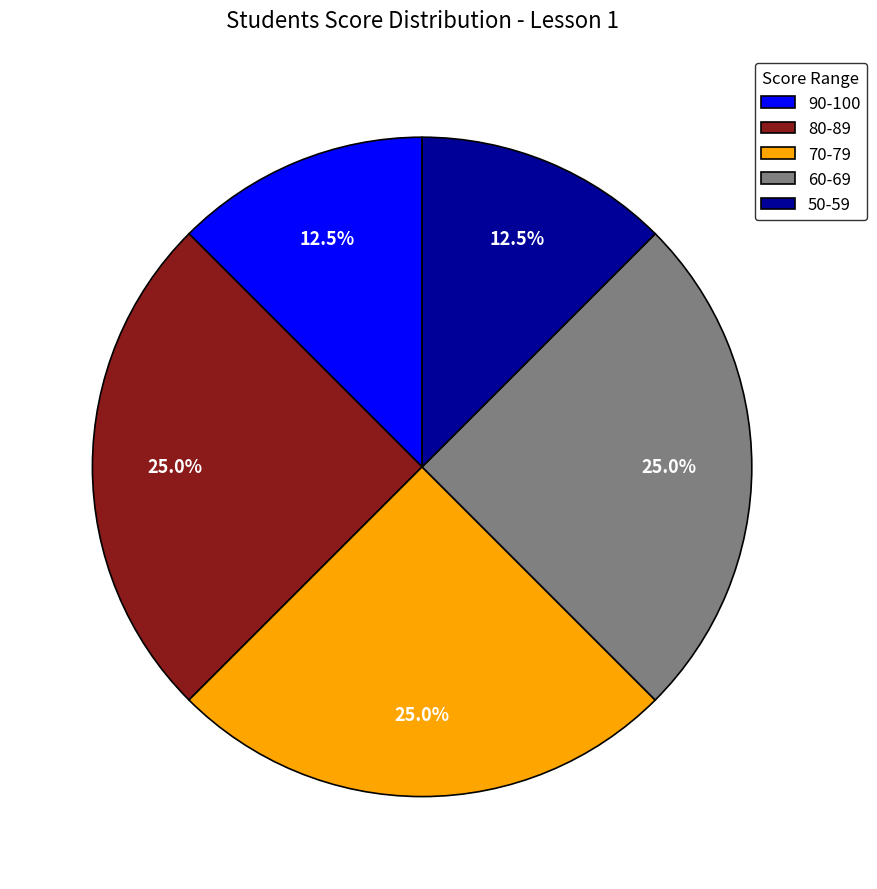

What is the ratio of the value at 80-89 to the value at 50-59?

2.0